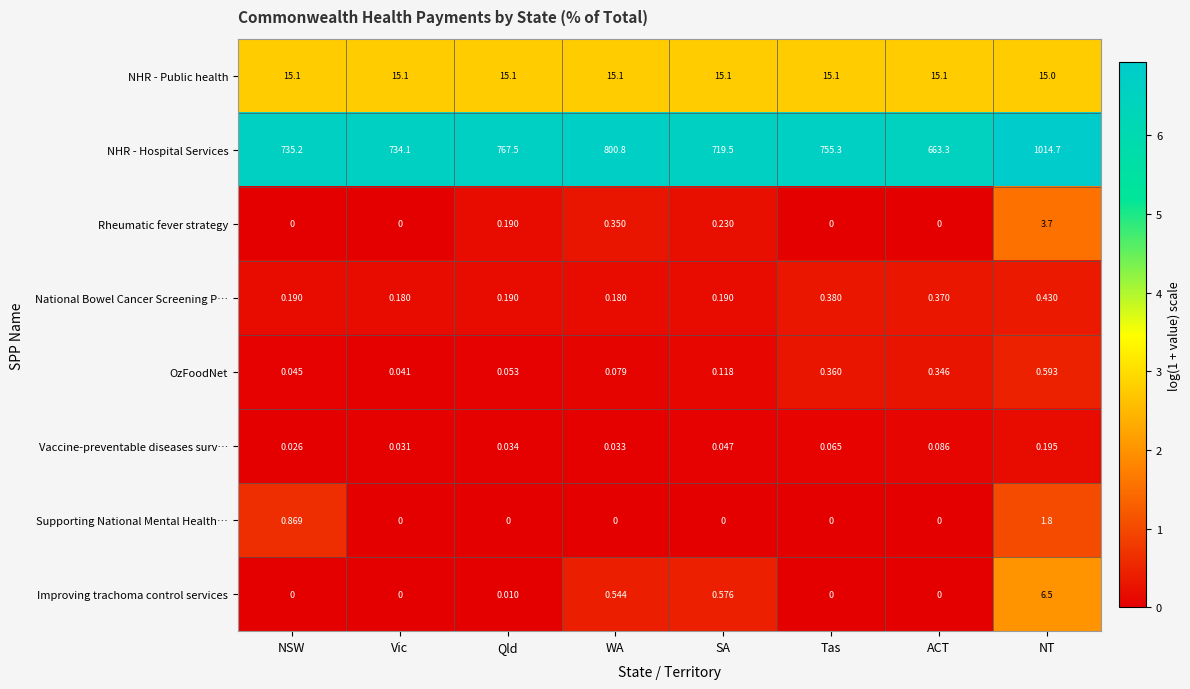

Where is OzFoodNet nearest to the value 0?

Vic